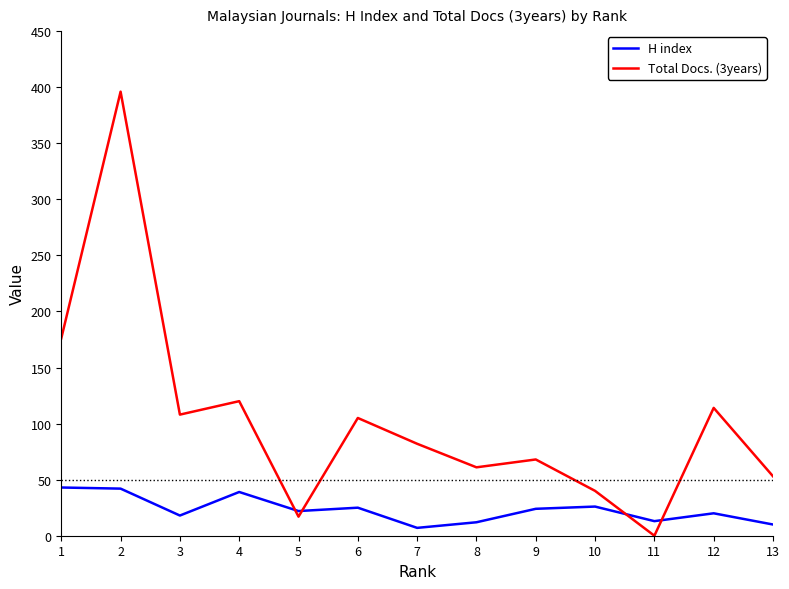

Which series has the largest range (max minus min)?

Total Docs. (3years)